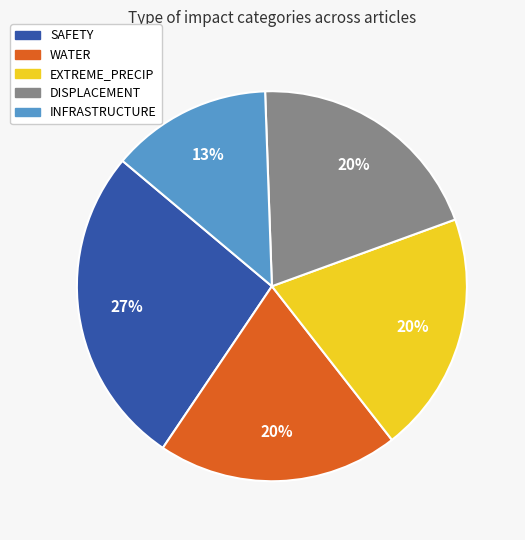

Between INFRASTRUCTURE and DISPLACEMENT, which is larger?

DISPLACEMENT